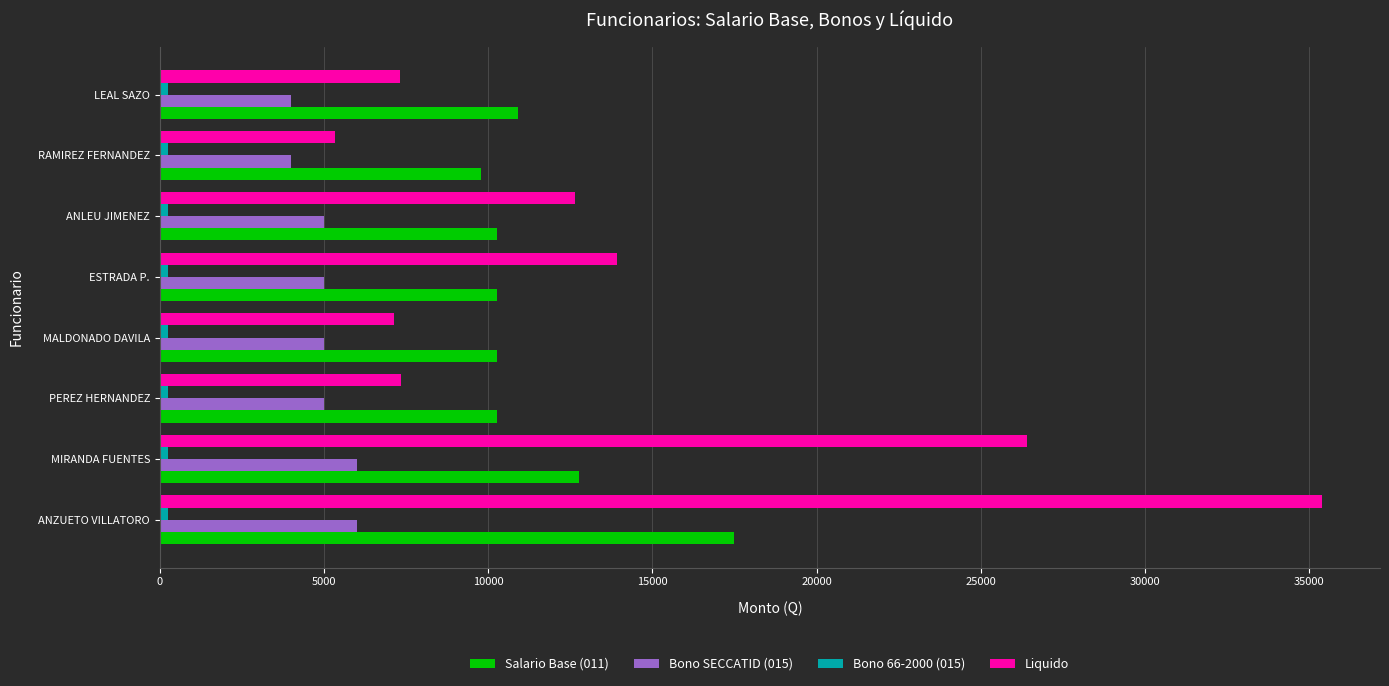

The value of Salario Base (011) at ESTRADA P. is 10261. True or false?

True